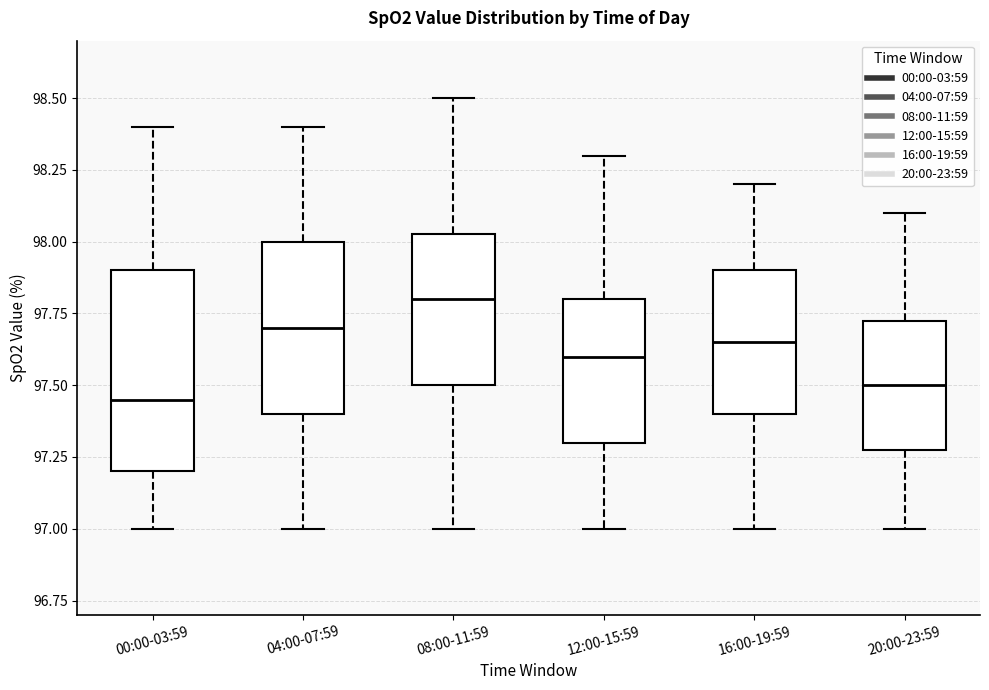

Reading left to right, read every box against the y-axis: the position of its median line, the range the box covers, and the ends of its whiskers. The values are not printed on the chart, so give them approximately, as read against the axis.

00:00-03:59: median 97.45, box 97.20 to 97.90, whiskers 97.00 to 98.40
04:00-07:59: median 97.70, box 97.40 to 98.00, whiskers 97.00 to 98.40
08:00-11:59: median 97.80, box 97.50 to 98.05, whiskers 97.00 to 98.50
12:00-15:59: median 97.60, box 97.30 to 97.80, whiskers 97.00 to 98.30
16:00-19:59: median 97.65, box 97.40 to 97.90, whiskers 97.00 to 98.20
20:00-23:59: median 97.50, box 97.30 to 97.75, whiskers 97.00 to 98.10